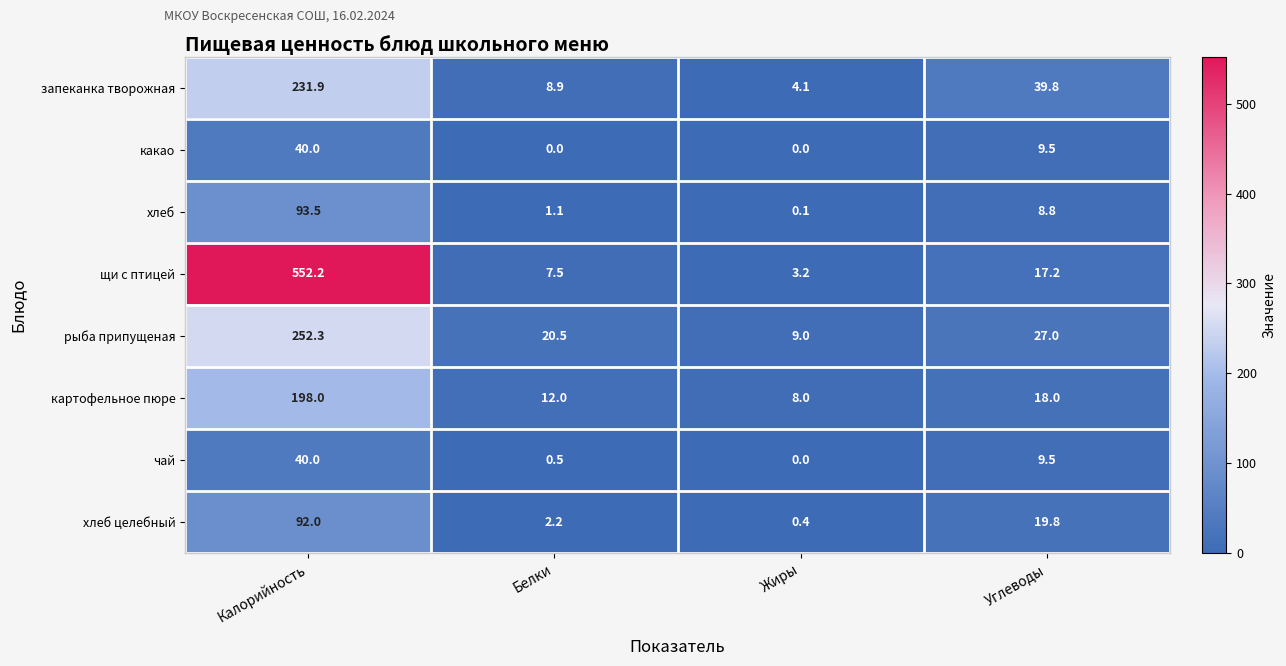

What is the total value across all series at Жиры?

24.8